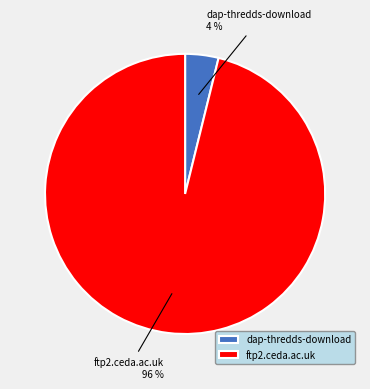

Count the number of slices in the pie.

2